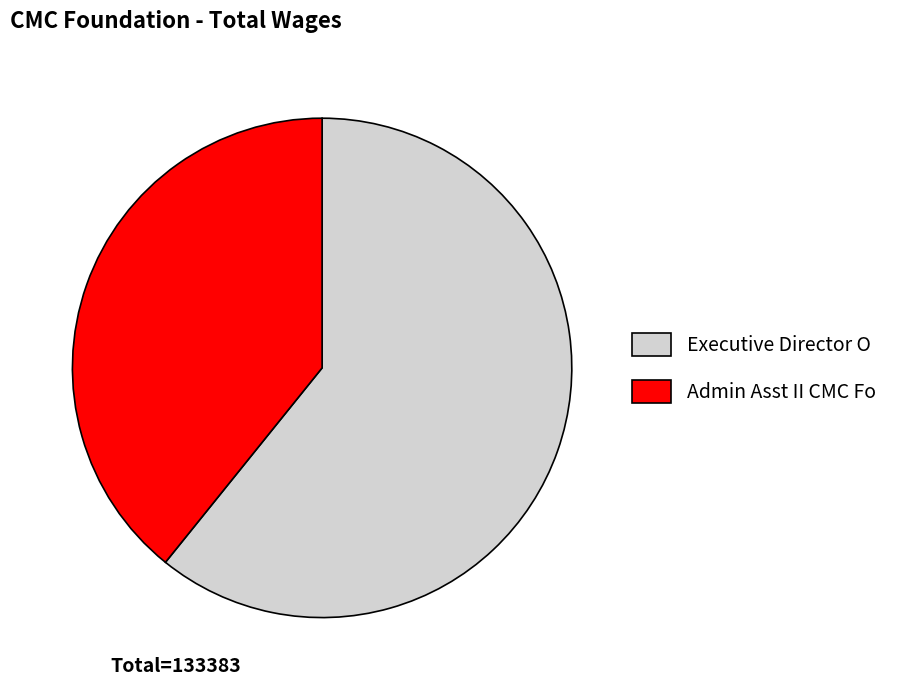

What is the ratio of the value at Executive Director O to the value at Admin Asst II CMC Fo?

1.6